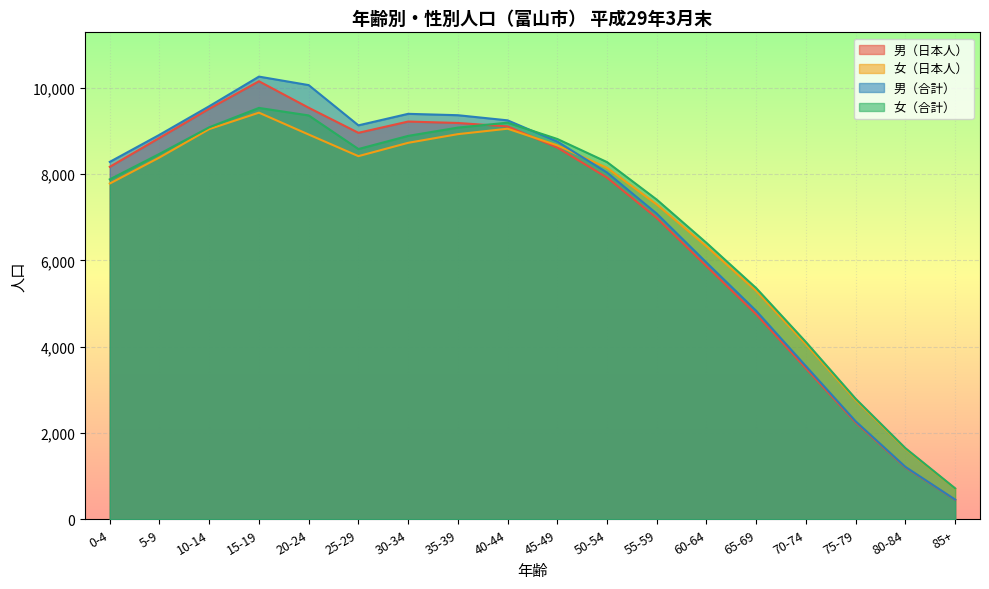

Reading left to right, what are all the values shown in this chart?

男（日本人）: 0-4=8170	5-9=8842	10-14=9517	15-19=10154	20-24=9540	25-29=8959	30-34=9220	35-39=9187	40-44=9107	45-49=8617	50-54=7919	55-59=6984	60-64=5867	65-69=4752	70-74=3498	75-79=2244	80-84=1203	85+=452
女（日本人）: 0-4=7783	5-9=8387	10-14=9045	15-19=9426	20-24=8919	25-29=8418	30-34=8727	35-39=8928	40-44=9054	45-49=8668	50-54=8147	55-59=7298	60-64=6325	65-69=5293	70-74=4058	75-79=2762	80-84=1634	85+=712
男（合計）: 0-4=8285	5-9=8913	10-14=9575	15-19=10262	20-24=10065	25-29=9132	30-34=9399	35-39=9367	40-44=9248	45-49=8756	50-54=8038	55-59=7085	60-64=5950	65-69=4830	70-74=3549	75-79=2271	80-84=1215	85+=456
女（合計）: 0-4=7880	5-9=8471	10-14=9087	15-19=9536	20-24=9362	25-29=8583	30-34=8888	35-39=9080	40-44=9194	45-49=8816	50-54=8280	55-59=7410	60-64=6407	65-69=5358	70-74=4108	75-79=2793	80-84=1648	85+=716